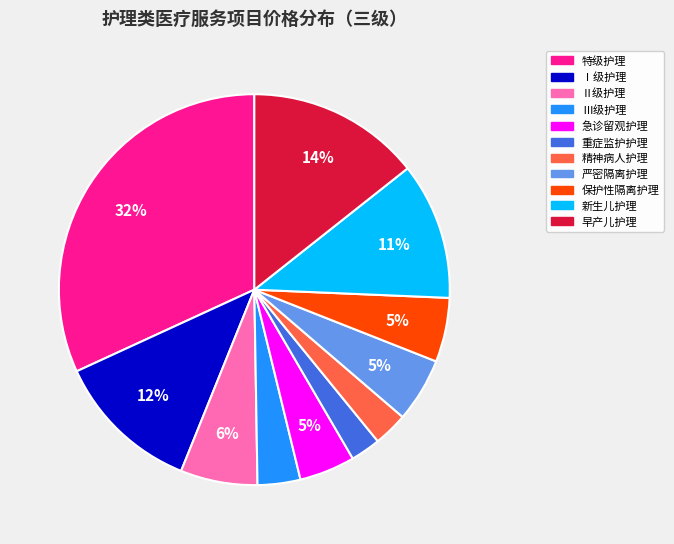

Combined, do 保护性隔离护理 and 严密隔离护理 account for over 50%?

No